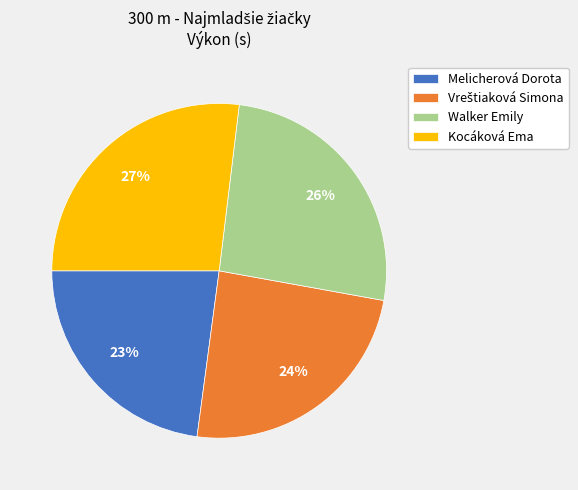

Is it true that Walker Emily is 26% of the pie?

True